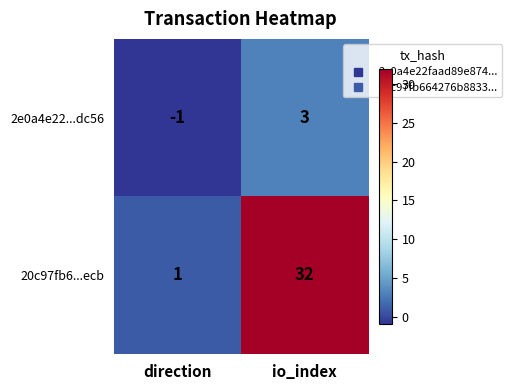

At which category is the sum across all series the highest?

io_index